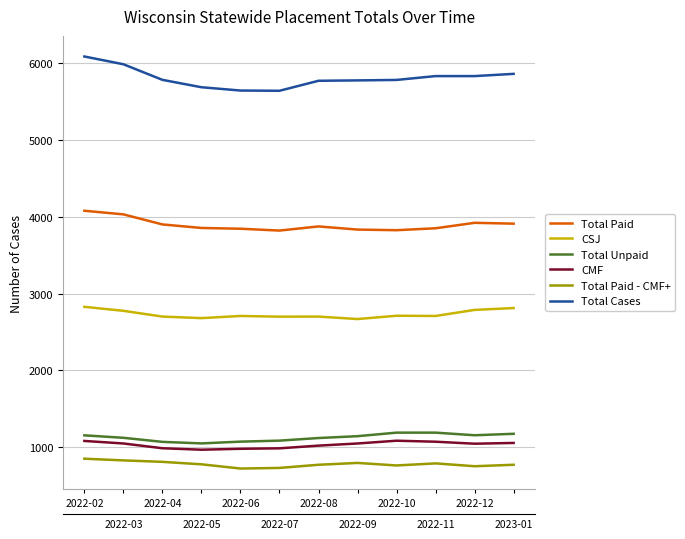

At how many categories does at least one series exceed 1676?

12